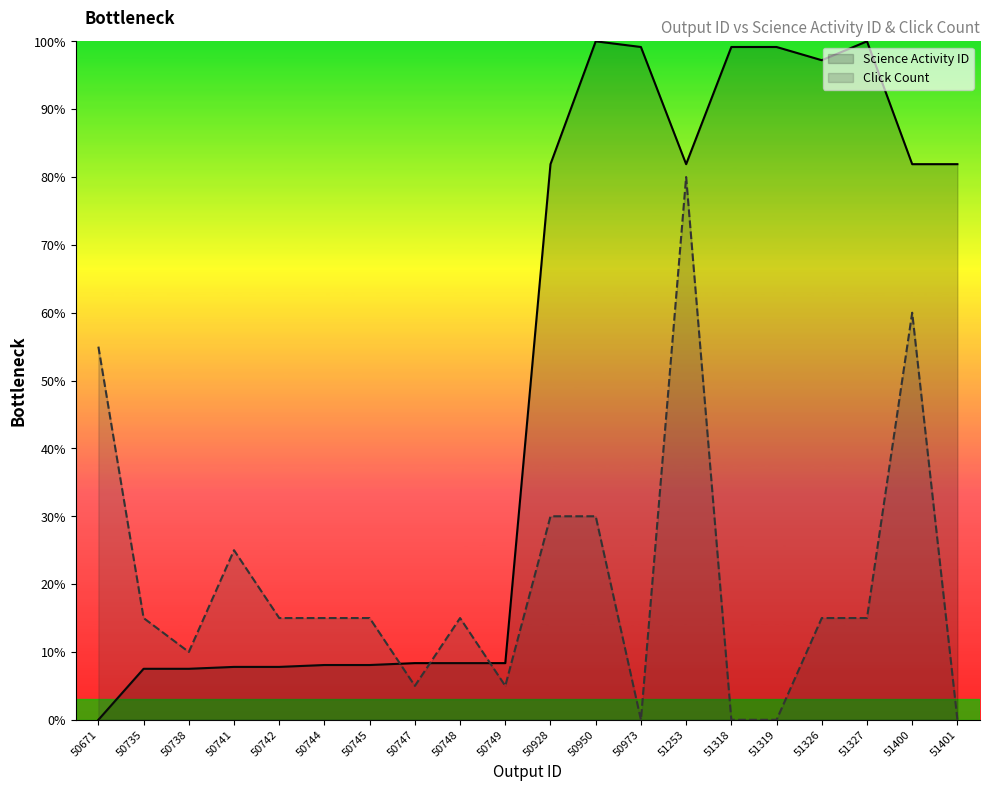

Reading left to right, list all the values displayed in this chart.

Science Activity ID: 0.0	7.5	7.5	7.8	7.8	8.1	8.1	8.4	8.4	8.4	81.9	100.0	99.2	81.9	99.2	99.2	97.2	100.0	81.9	81.9
Click Count: 55.0	15.0	10.0	25.0	15.0	15.0	15.0	5.0	15.0	5.0	30.0	30.0	0.0	80.0	0.0	0.0	15.0	15.0	60.0	0.0